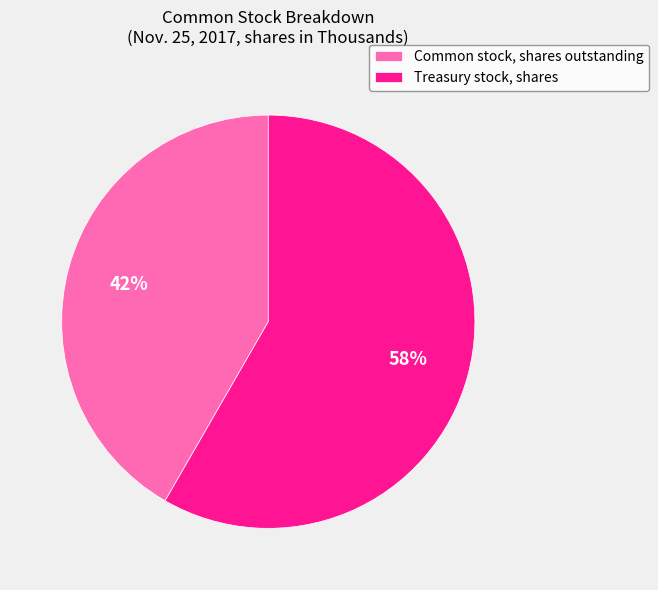

Approximately how many times larger is the value at Treasury stock, shares compared to Common stock, shares outstanding?

1.4